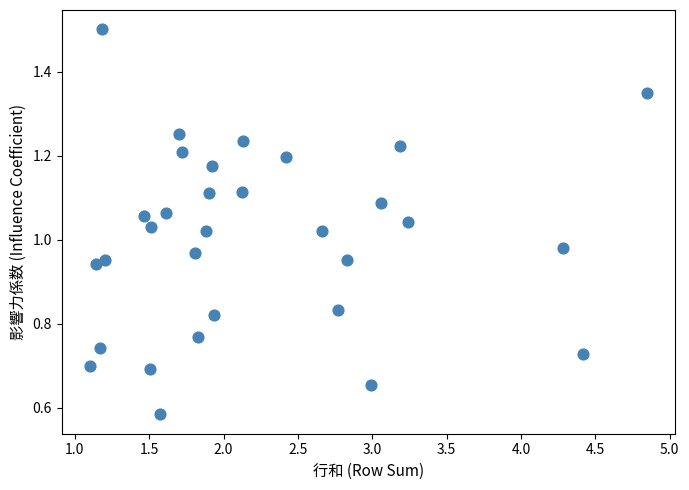

What is the range of X values (max minus min)?

3.7